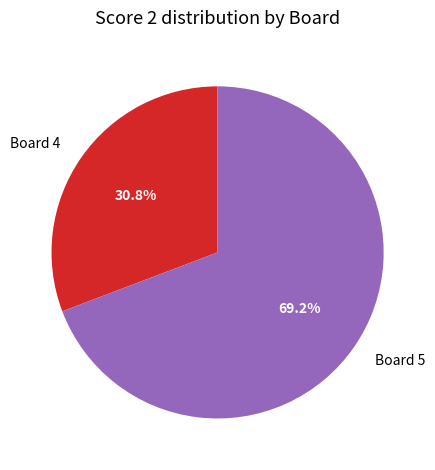

How many slices are in this pie chart?

2